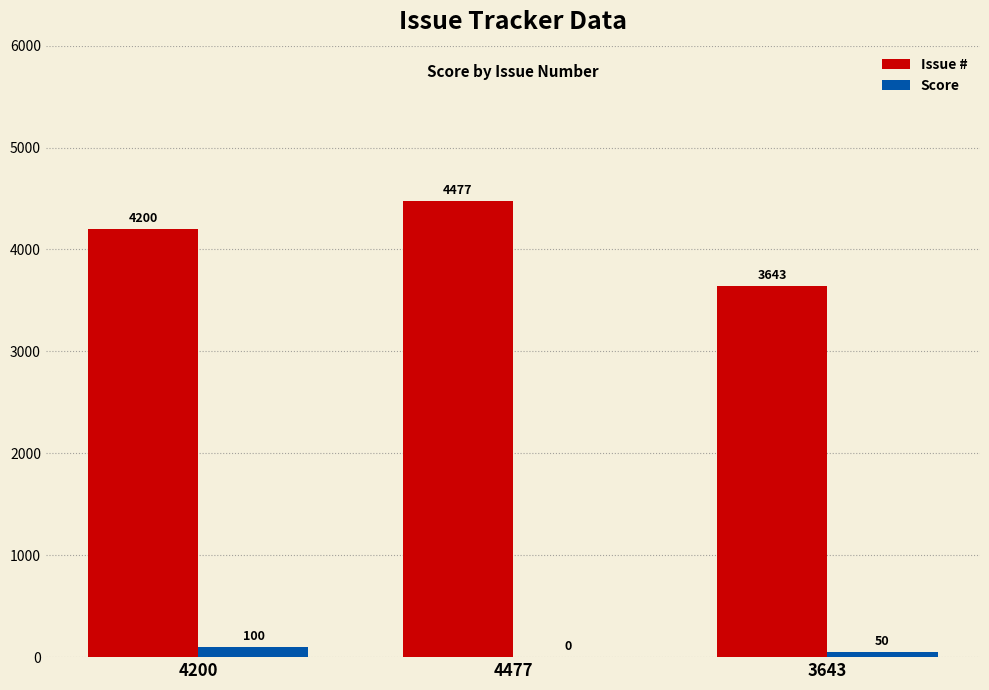

Reading left to right, what are all the values shown in this chart?

Issue #: 4200	4477	3643
Score: 100	0	50